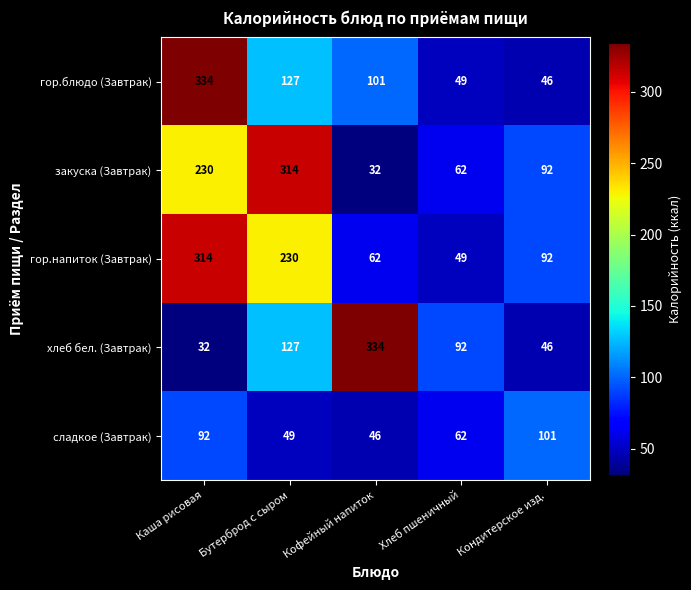

What is the minimum value for гор.блюдо (Завтрак)?

46